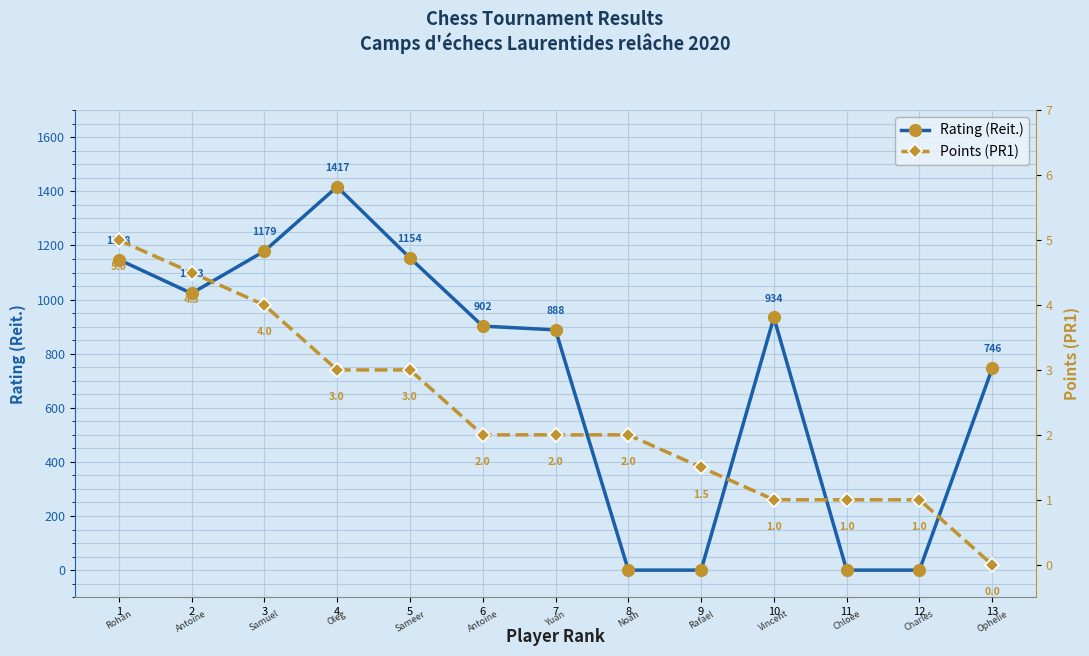

At which label is Points (PR1) closest to 2?

6